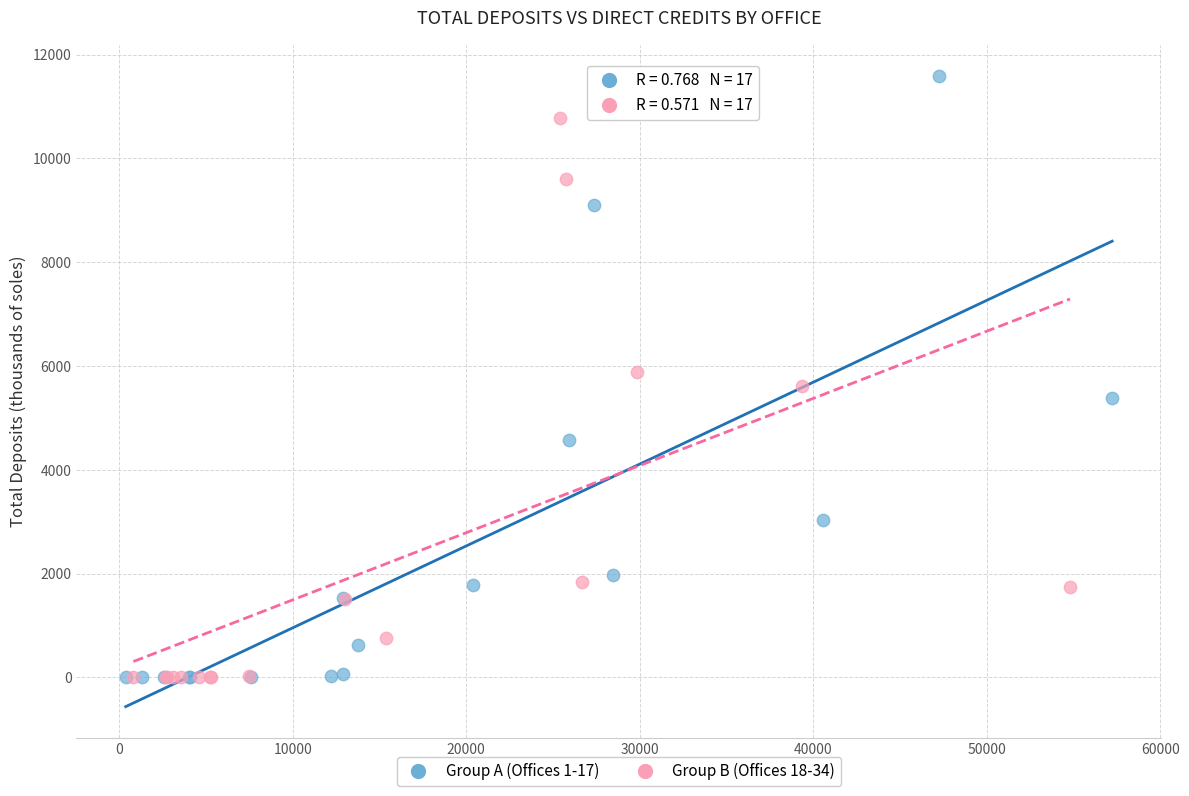

Which series contains the highest Y value?

Group A (Offices 1-17)